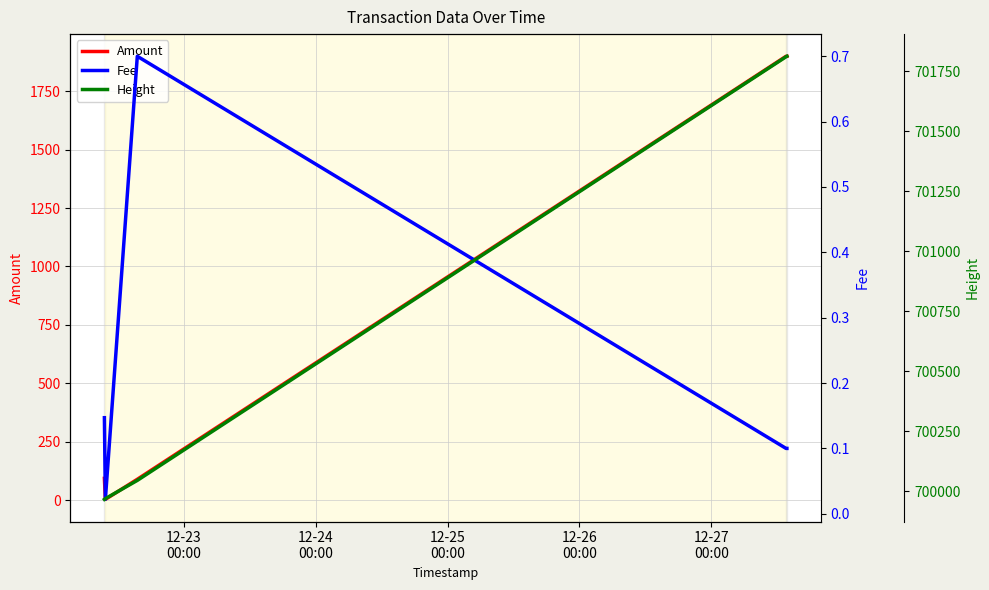

How many distinct data groups are displayed?

3